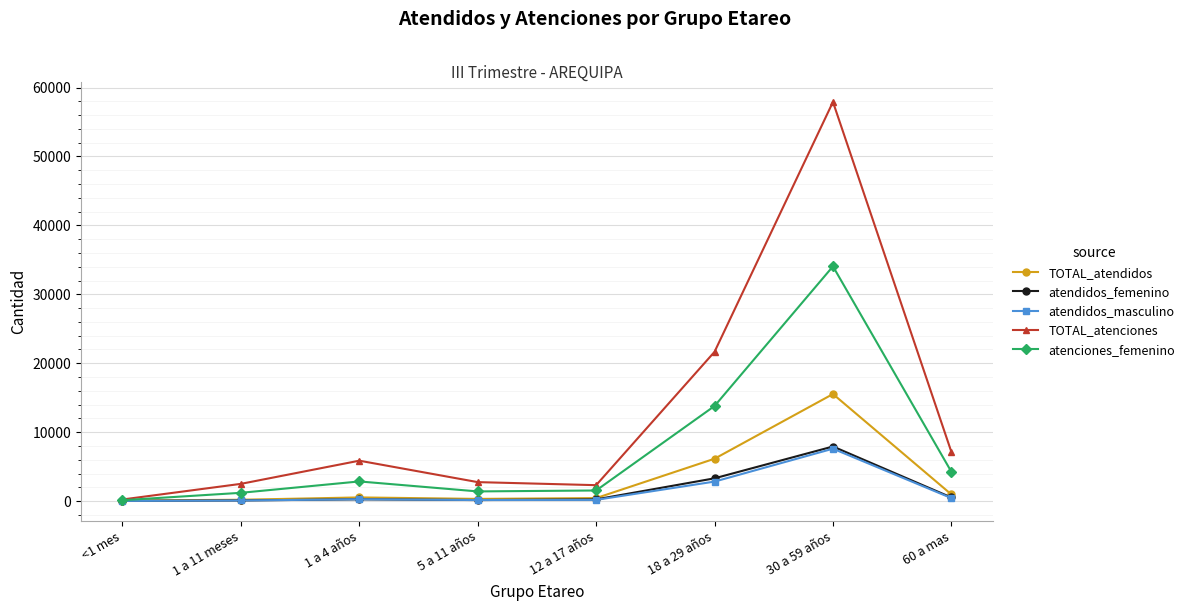

Which series has the widest spread of values?

TOTAL_atenciones